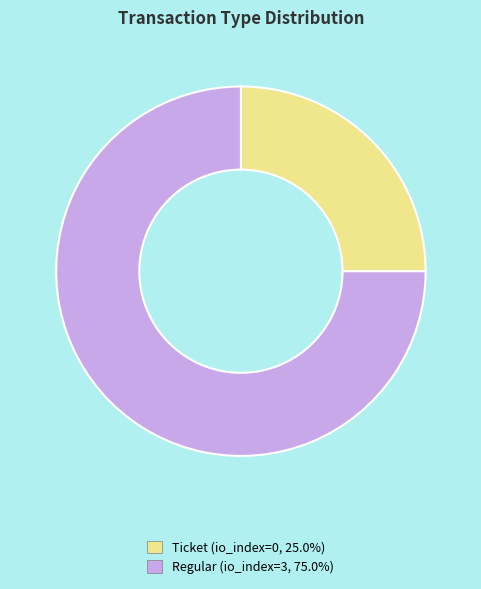

Which category has the smallest portion of the pie?

Ticket